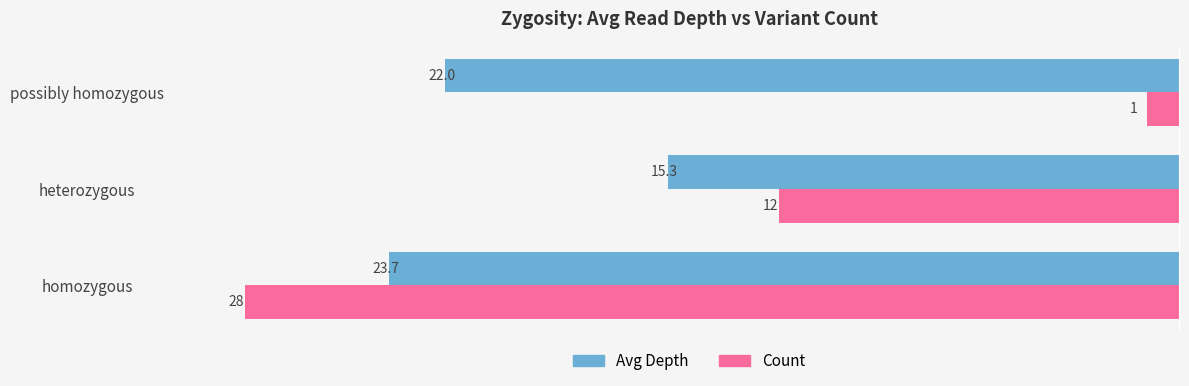

List the labels in order of Count value, smallest first.

possibly homozygous, heterozygous, homozygous